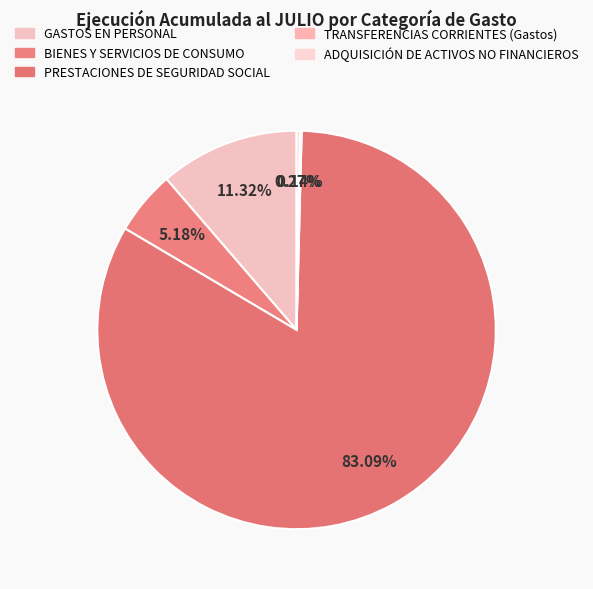

To the nearest percent, what is the difference between the GASTOS EN PERSONAL and TRANSFERENCIAS CORRIENTES (Gastos) slice percentages?

11%